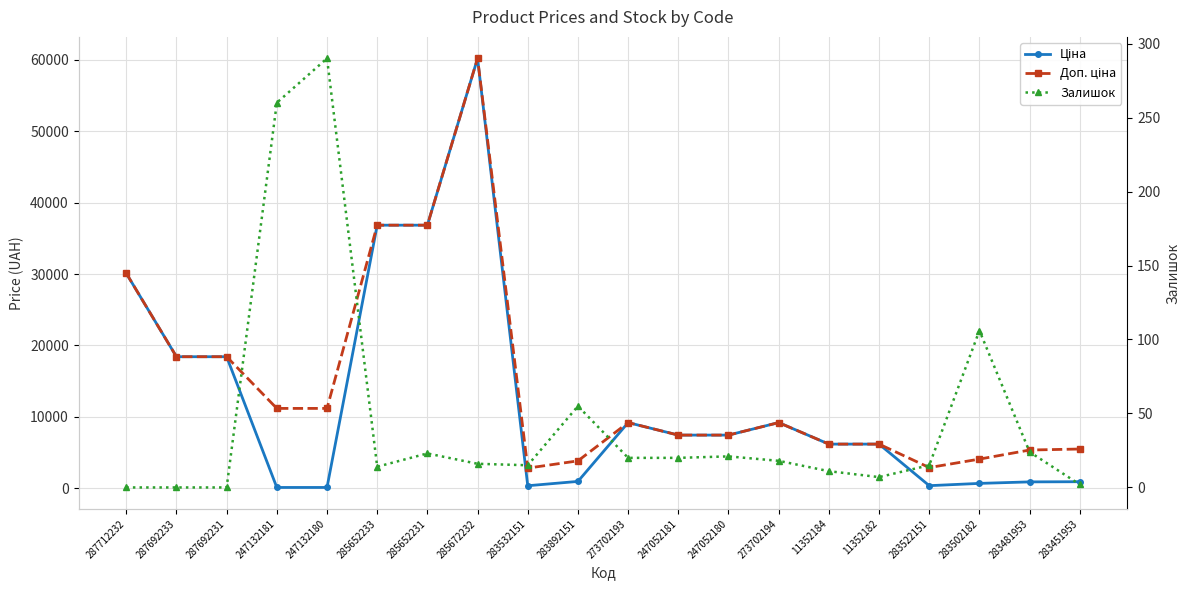

What is the value of the Ціна point at the 17th from the left?

362.1